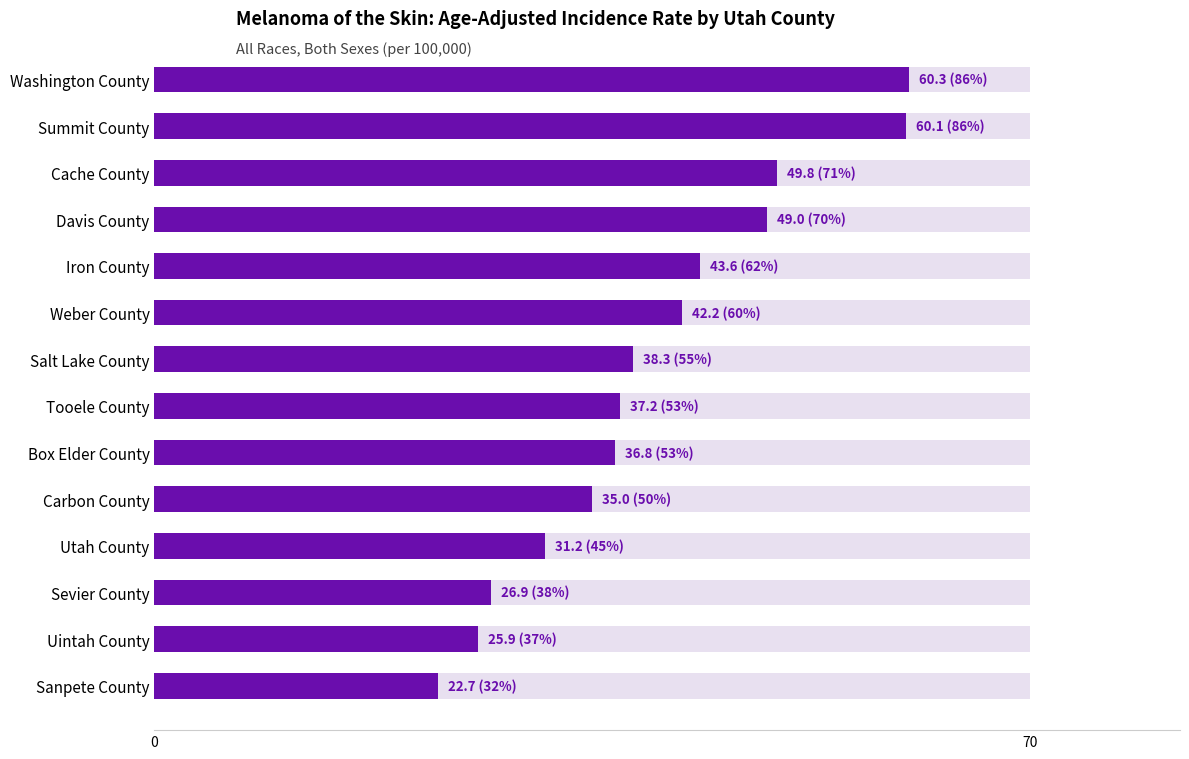

What is the maximum value shown in the chart?

60.3